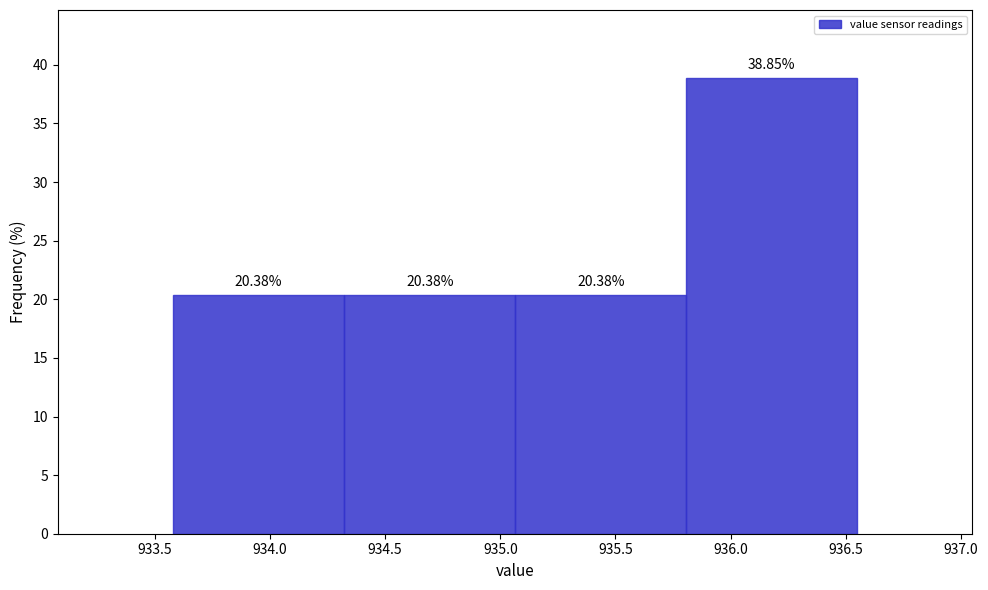

Over which range of the x-axis is the bar tallest?

935.80 to 936.55